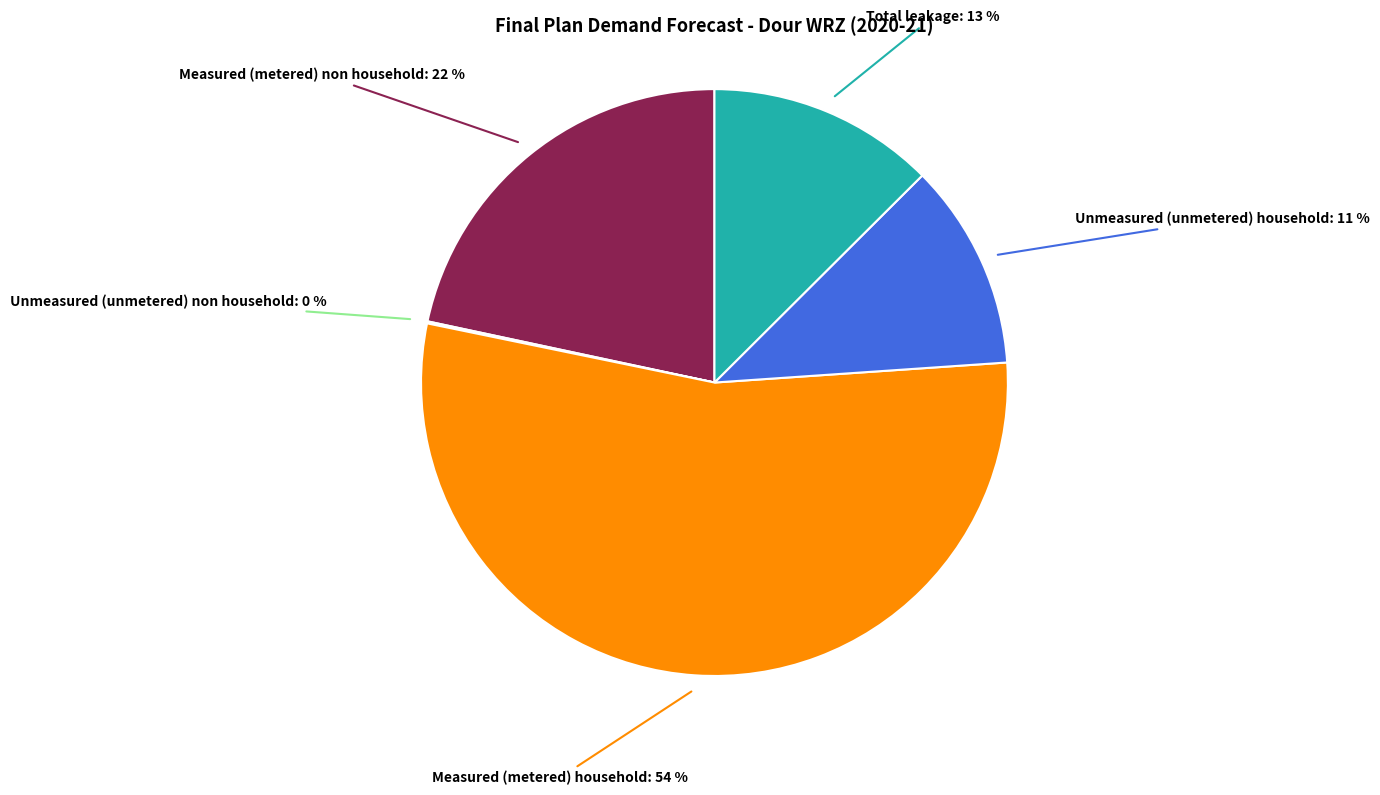

Is there a majority slice in this chart?

Yes